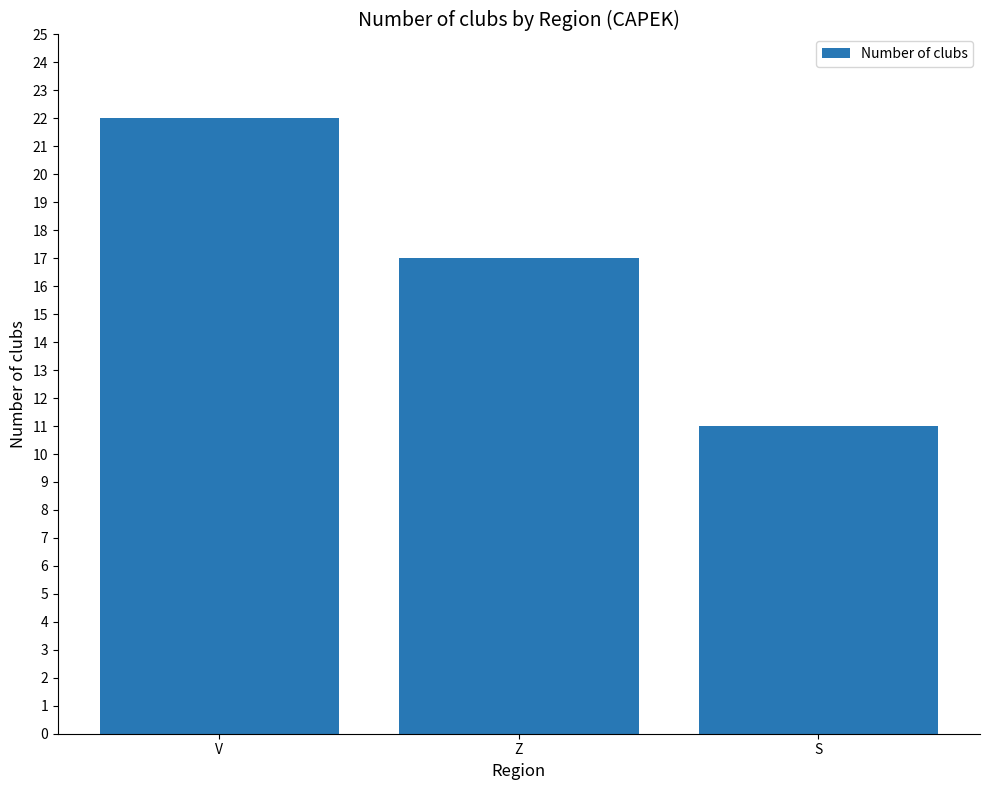

What is the difference between the values at V and Z?

5